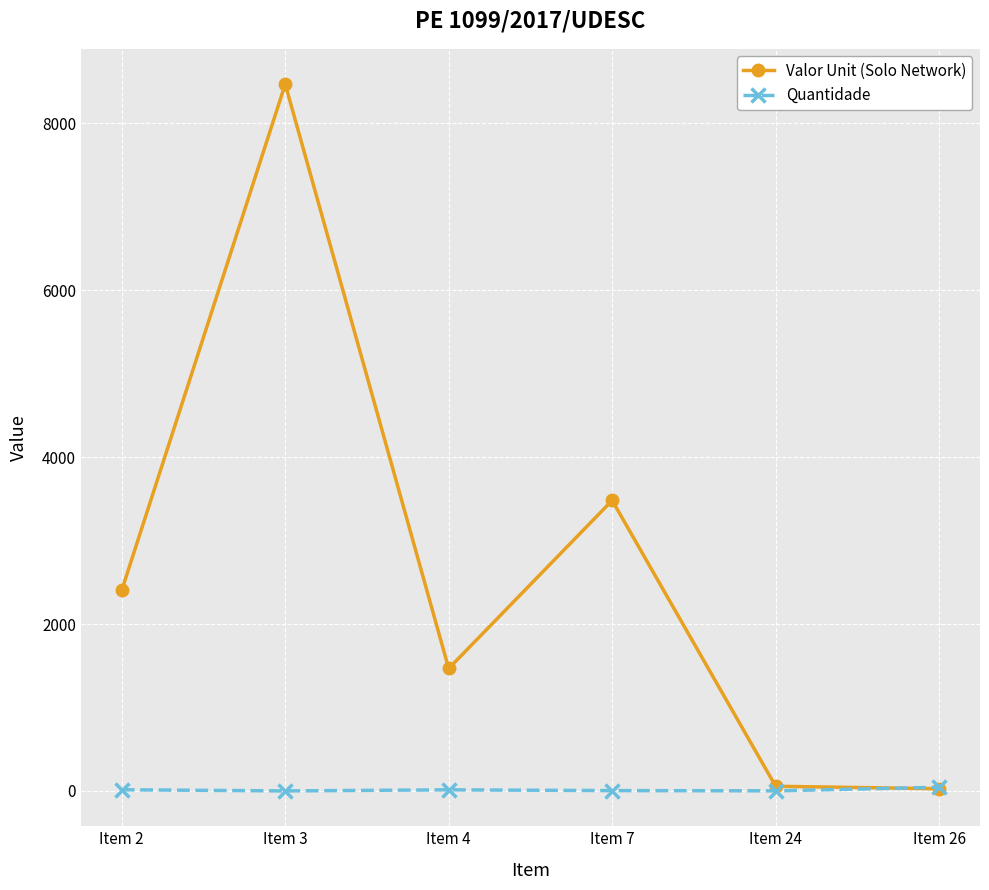

How many lines are shown in the chart?

2